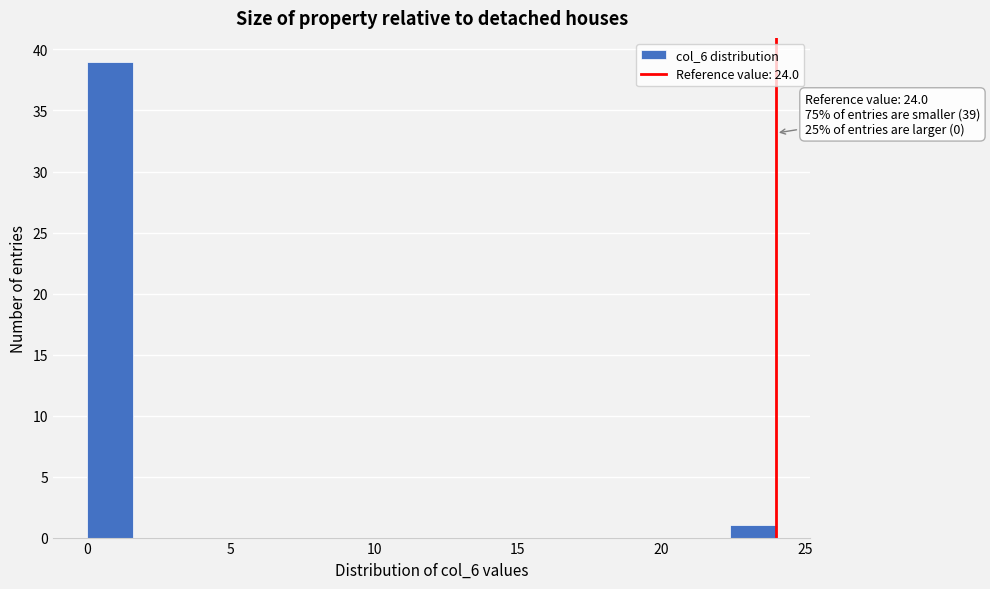

Read against the x-axis, roughly where is the centre of the tallest bar?

1.0